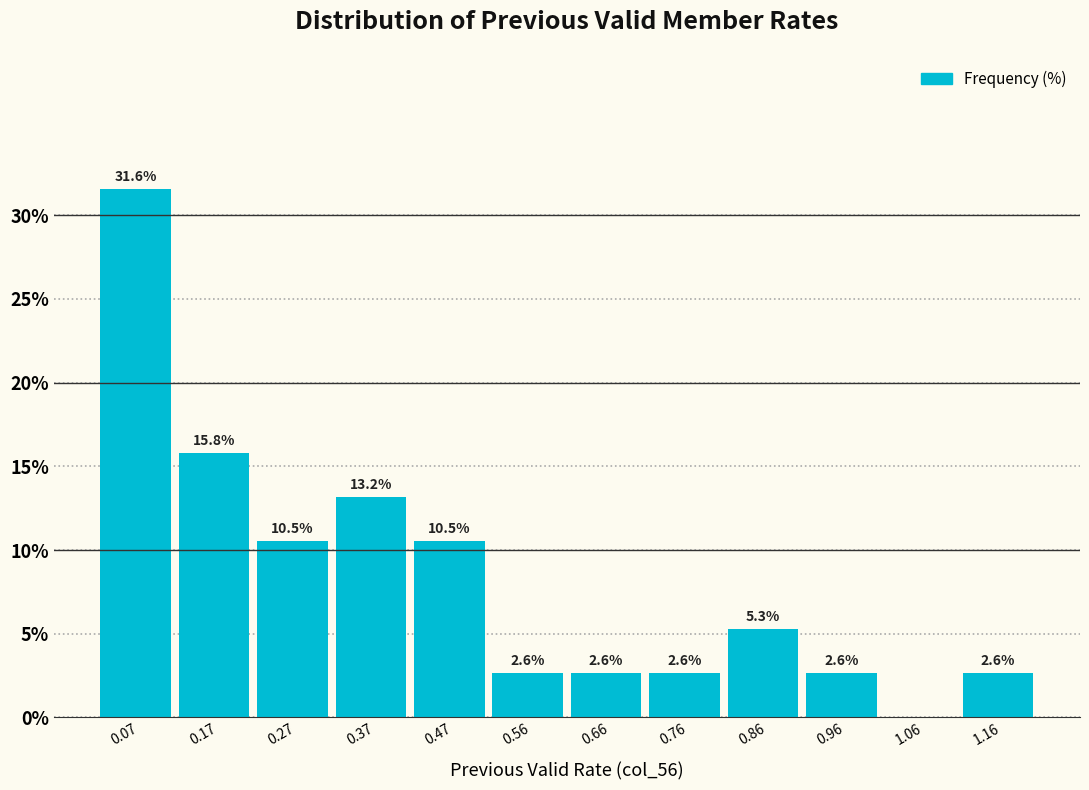

Which range on the x-axis has the tallest bar?

0.02 to 0.12